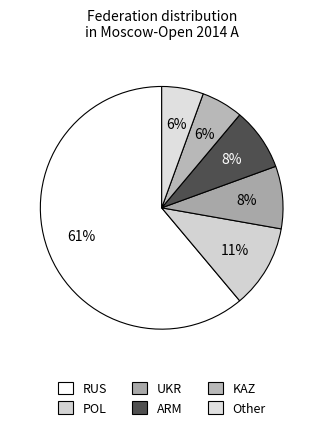

What is the smallest slice in the pie chart?

KAZ